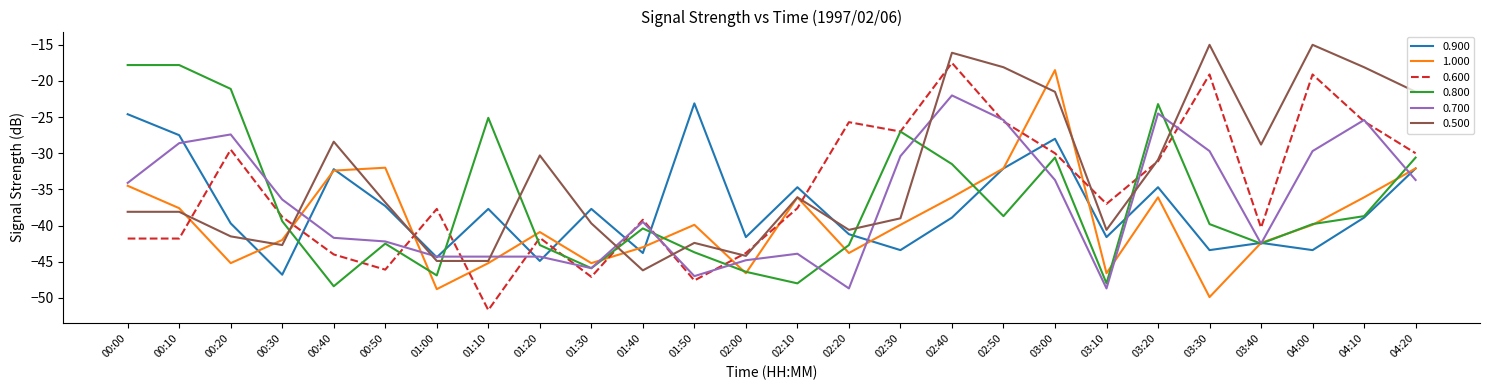

How many intersections are there between 0.900 and 0.600?

11